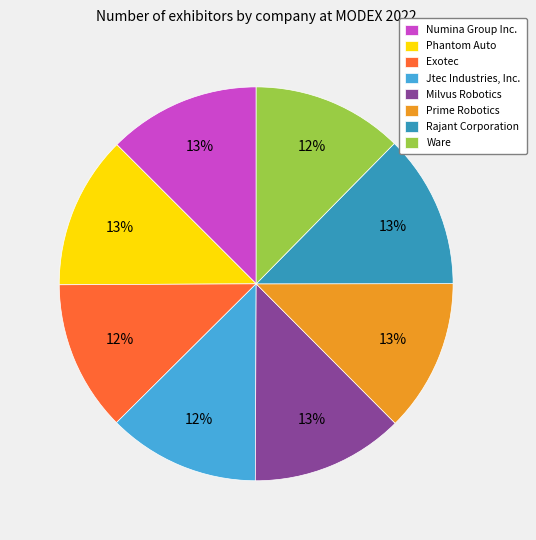

Do Numina Group Inc. and Exotec together represent more than half of the pie?

No